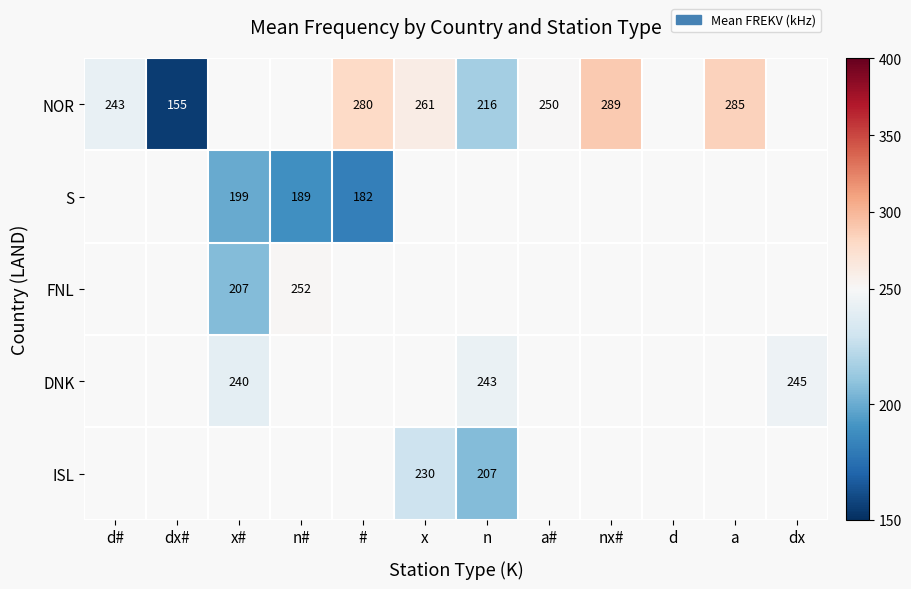

What is the minimum value shown in the chart?

155.0